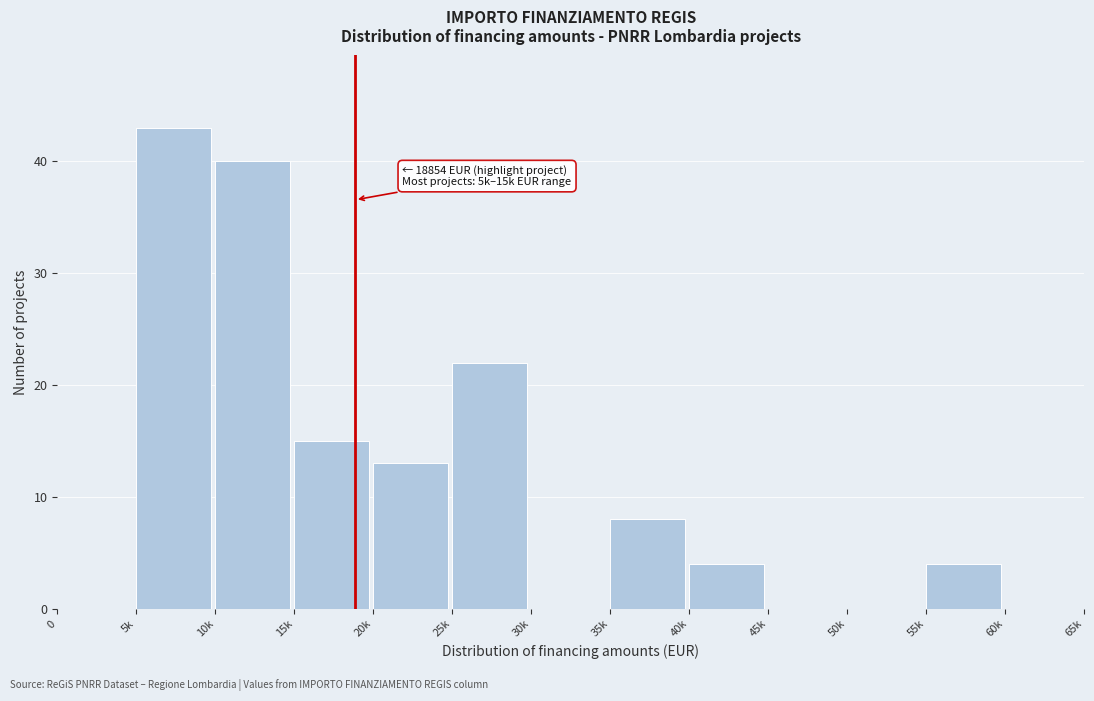

Reading left to right, transcribe all the data shown in this chart.

0=0	5k=43	10k=40	15k=15	20k=13	25k=22	30k=0	35k=8	40k=4	45k=0	50k=0	55k=4	60k=0